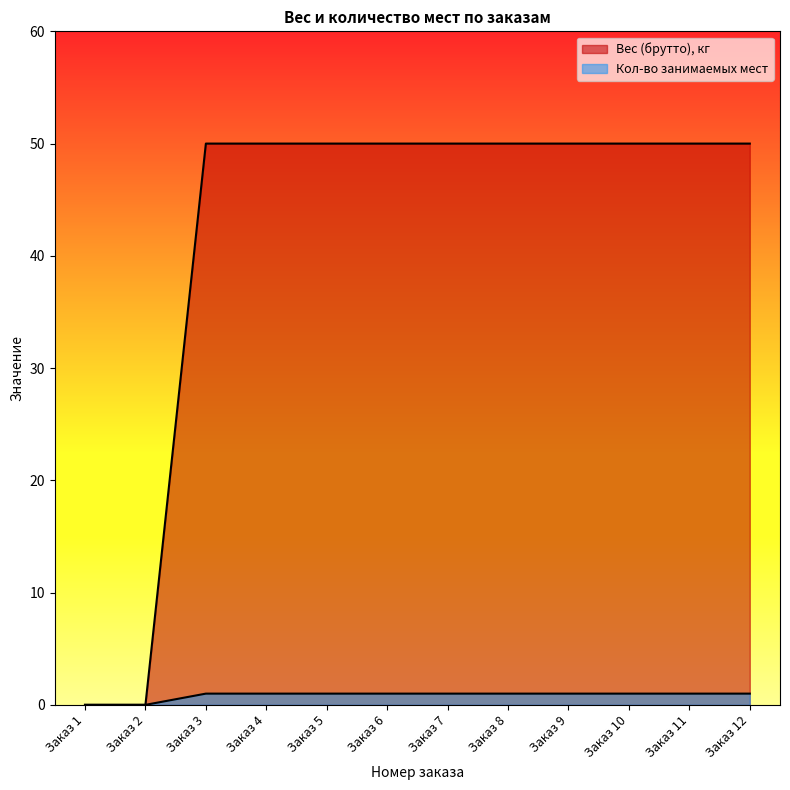

What is the total value across all series at Заказ 10?

51